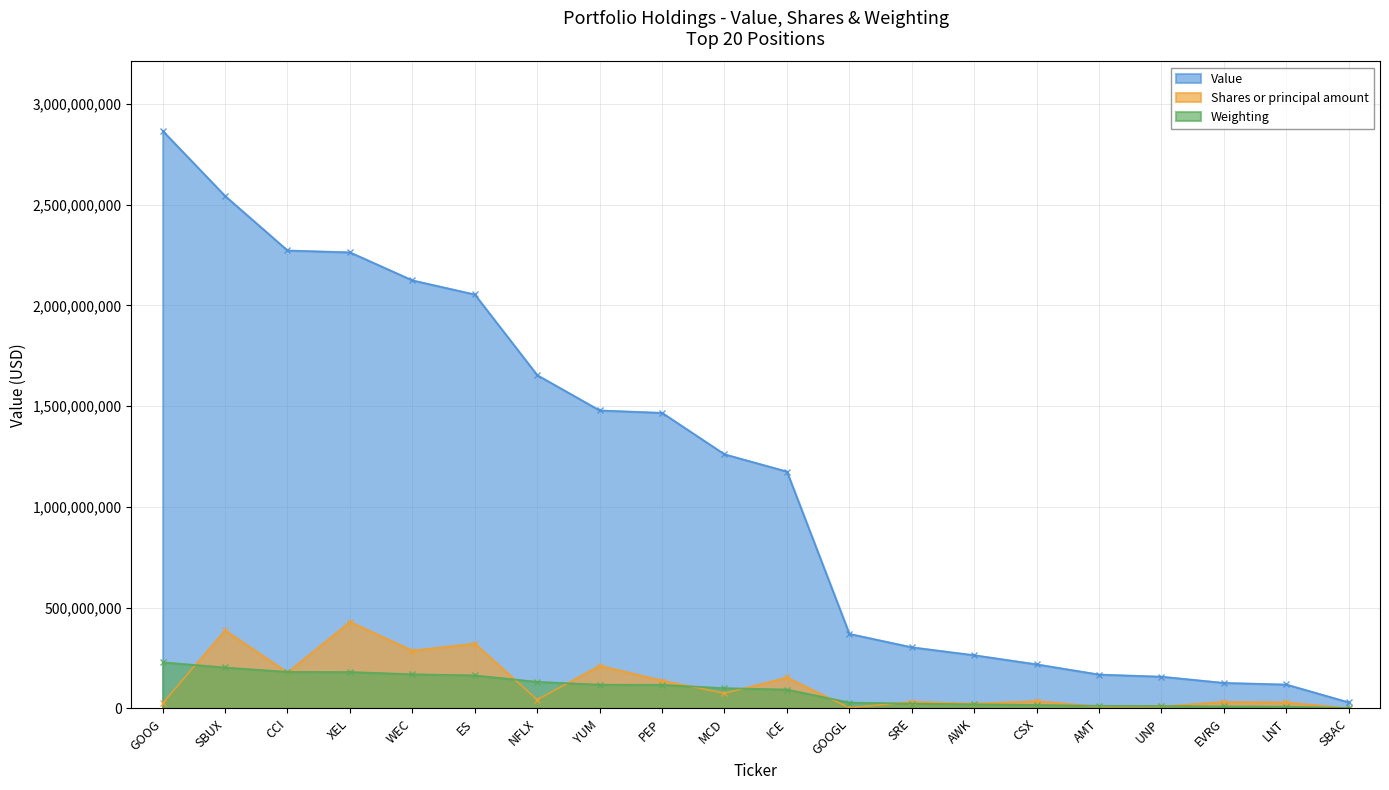

What value does the Shares or principal amount series have at WEC?

287462391.8